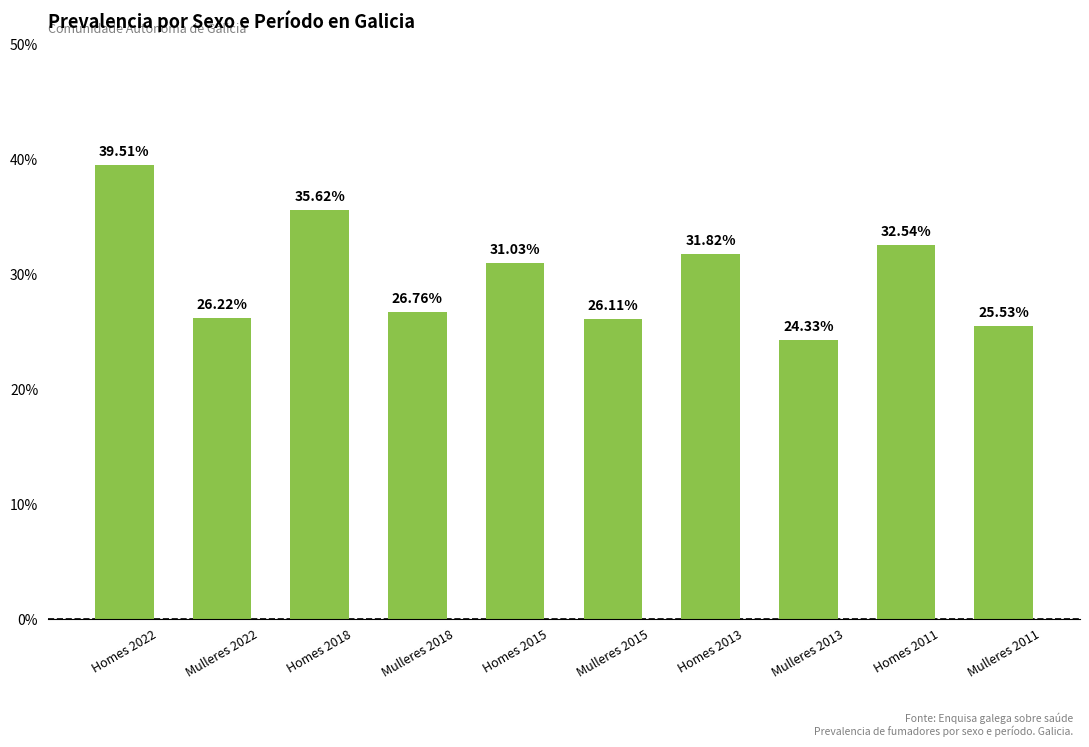

Rank the categories by value from lowest to highest.

Mulleres 2013, Mulleres 2011, Mulleres 2015, Mulleres 2022, Mulleres 2018, Homes 2015, Homes 2013, Homes 2011, Homes 2018, Homes 2022